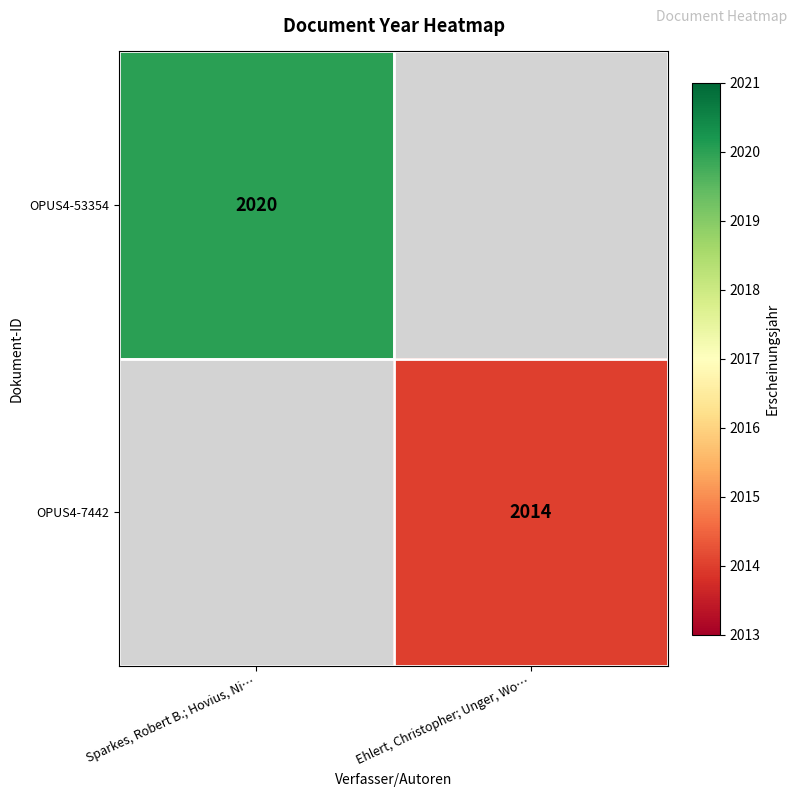

True or false: OPUS4-7442 has a value of 2014 at Ehlert, Christopher; Unger, Wo….

True